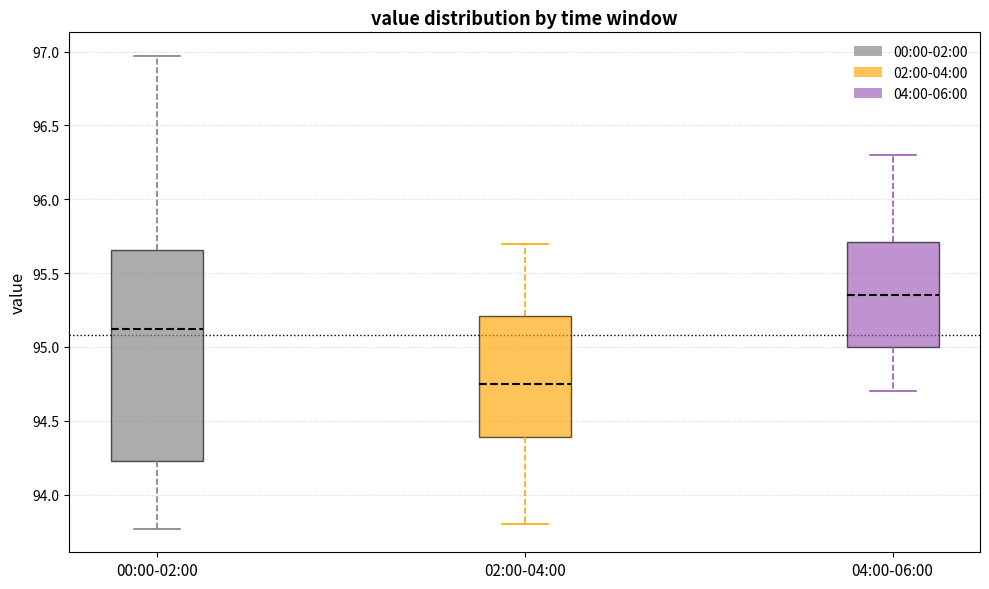

Reading left to right, read every box against the y-axis: the position of its median line, the range the box covers, and the ends of its whiskers. The values are not printed on the chart, so give them approximately, as read against the axis.

00:00-02:00: median 95.10, box 94.25 to 95.65, whiskers 93.75 to 96.95
02:00-04:00: median 94.75, box 94.40 to 95.20, whiskers 93.80 to 95.70
04:00-06:00: median 95.35, box 95.00 to 95.70, whiskers 94.70 to 96.30